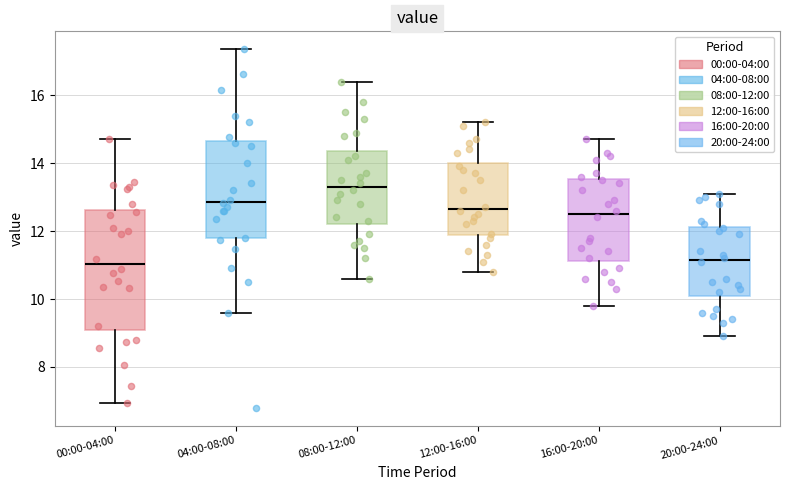

Reading left to right, read every box against the y-axis: the position of its median line, the range the box covers, and the ends of its whiskers. The values are not printed on the chart, so give them approximately, as read against the axis.

00:00-04:00: median 11.0, box 9.2 to 12.6, whiskers 7.0 to 14.8
04:00-08:00: median 12.8, box 11.8 to 14.6, whiskers 9.6 to 17.4
08:00-12:00: median 13.4, box 12.2 to 14.4, whiskers 10.6 to 16.4
12:00-16:00: median 12.6, box 11.8 to 14.0, whiskers 10.8 to 15.2
16:00-20:00: median 12.6, box 11.2 to 13.6, whiskers 9.8 to 14.8
20:00-24:00: median 11.2, box 10.0 to 12.2, whiskers 9.0 to 13.2